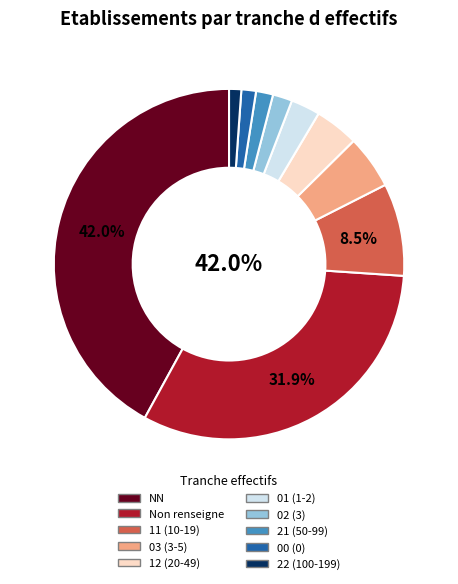

What is the largest slice in the pie chart?

NN